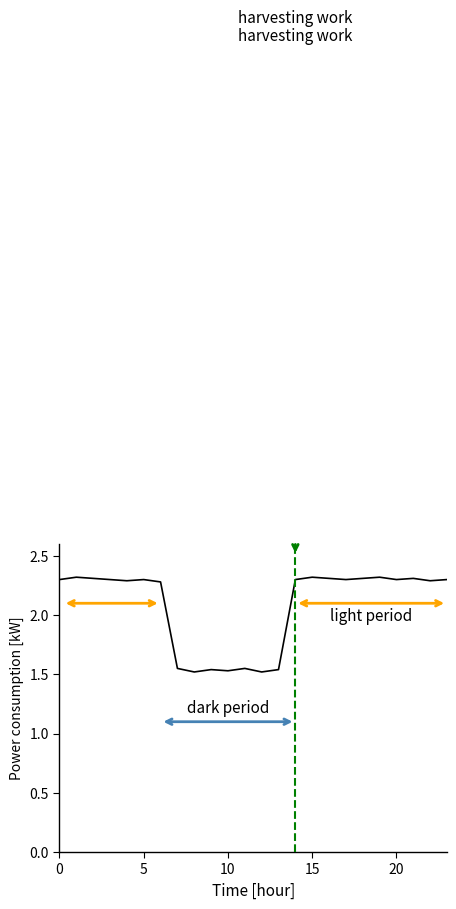

How many series are shown in this chart?

1